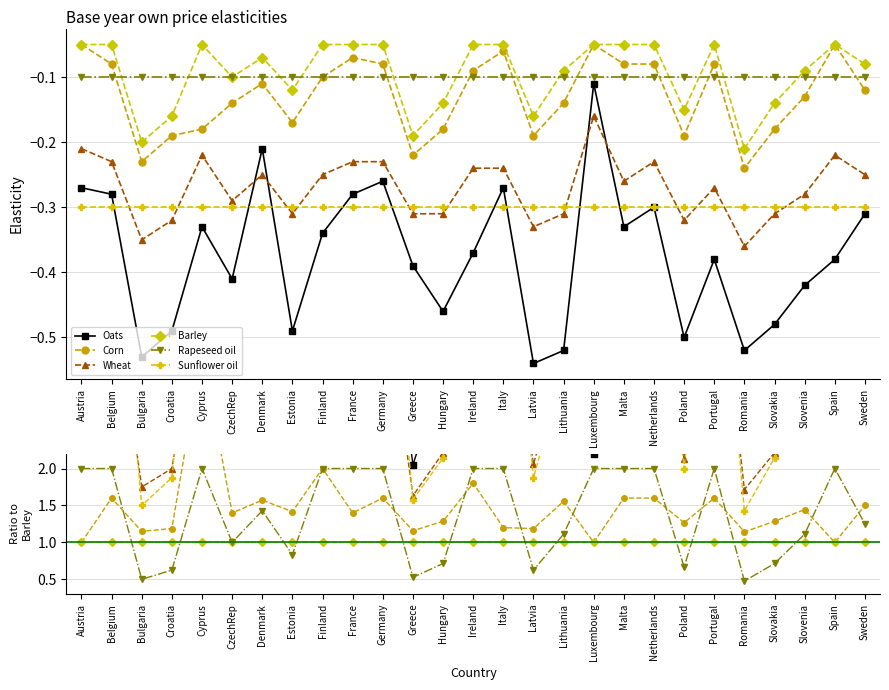

At which category does Corn reach its first local peak?

Belgium